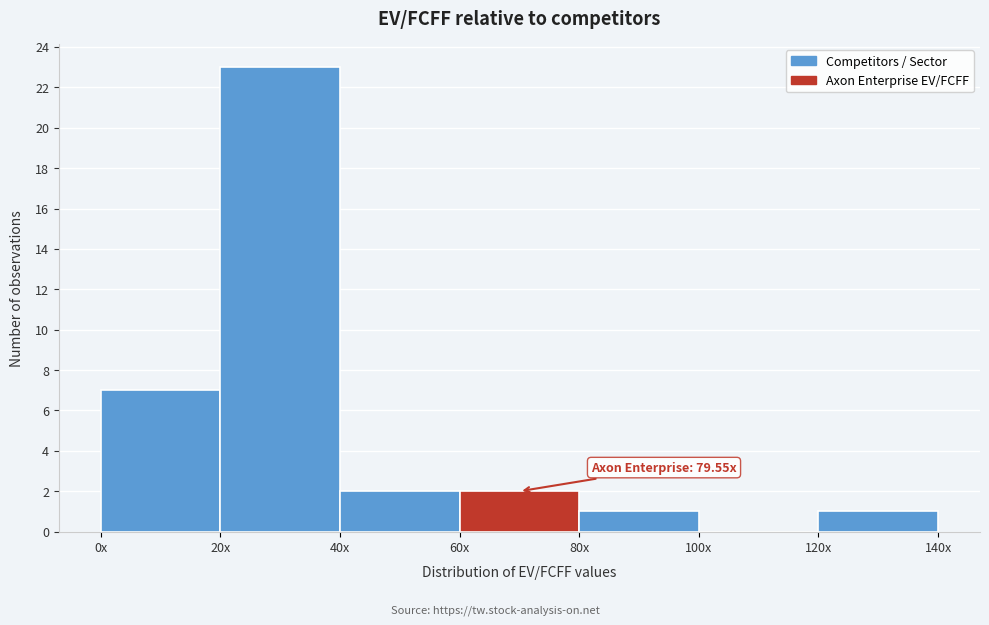

Reading left to right, what are all the values shown in this chart?

0x=7	20x=23	40x=2	60x=2	80x=1	100x=0	120x=1